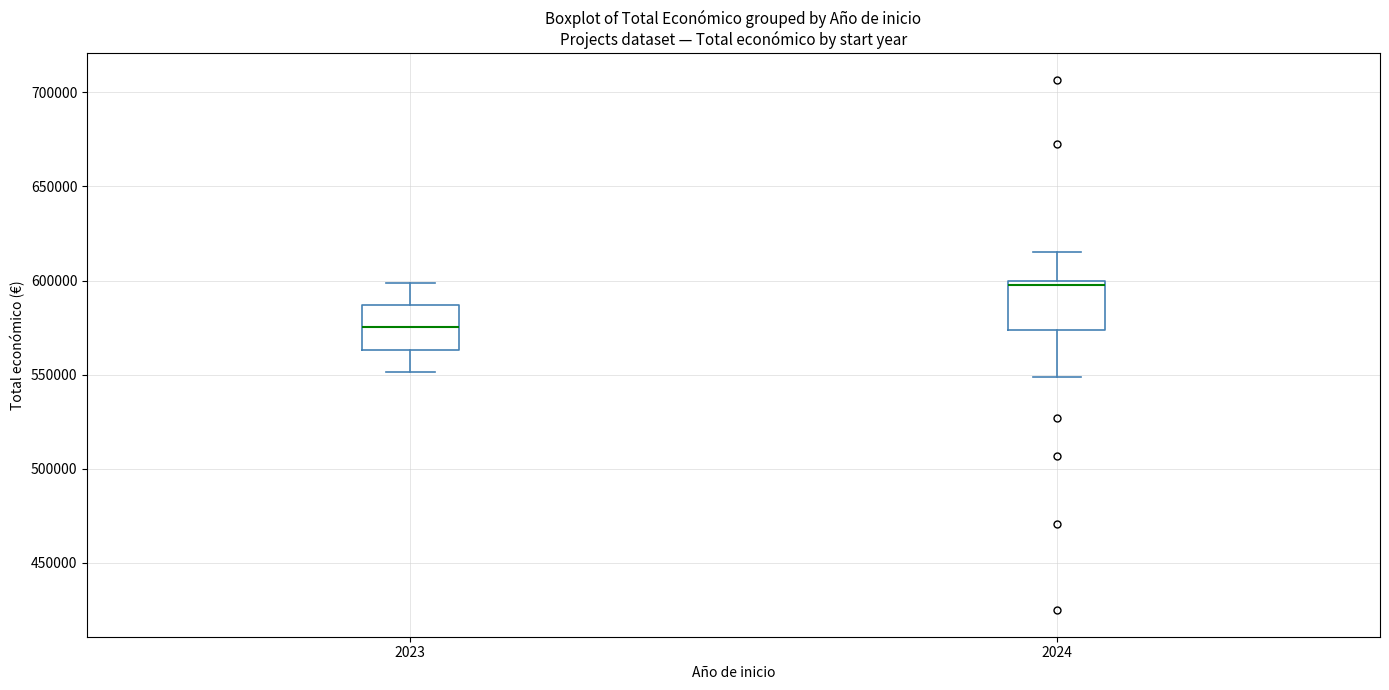

Which box has the highest median line?

2024